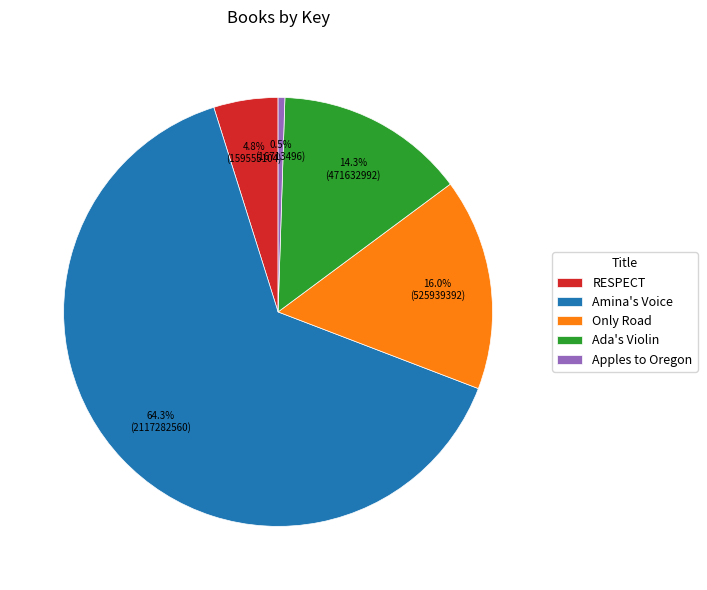

Count the number of slices in the pie.

5